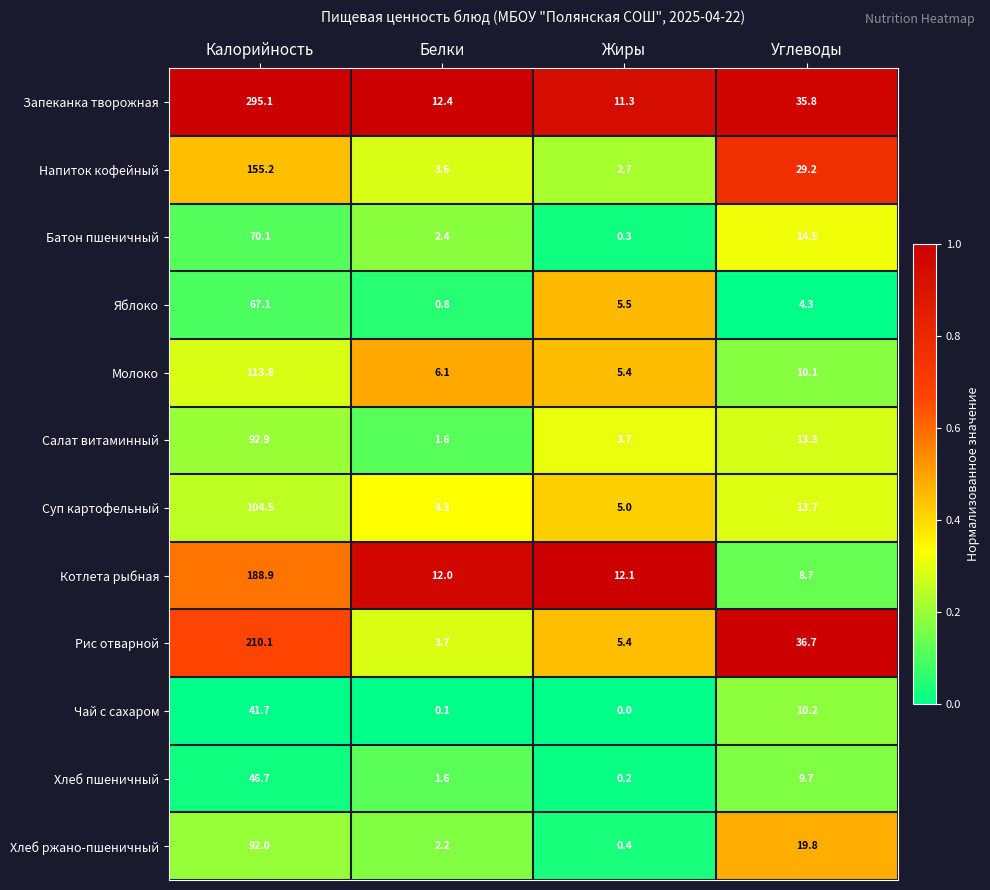

Rank the series by their maximum value, from highest to lowest.

Запеканка творожная, Рис отварной, Котлета рыбная, Напиток кофейный, Молоко, Суп картофельный, Салат витаминный, Хлеб ржано-пшеничный, Батон пшеничный, Яблоко, Хлеб пшеничный, Чай с сахаром